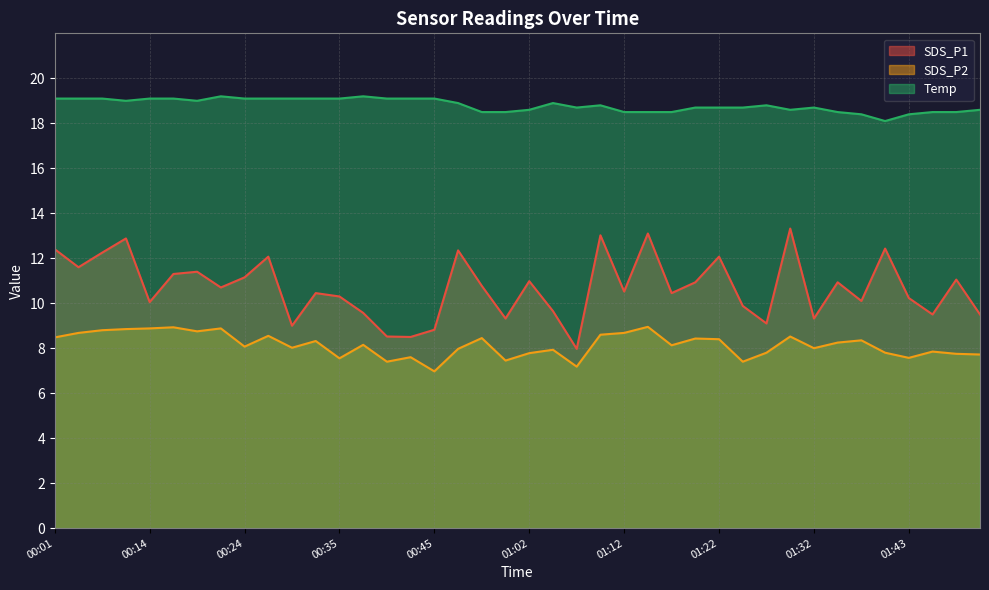

True or false: SDS_P1 has a value of 12.9 at 00:45.

False